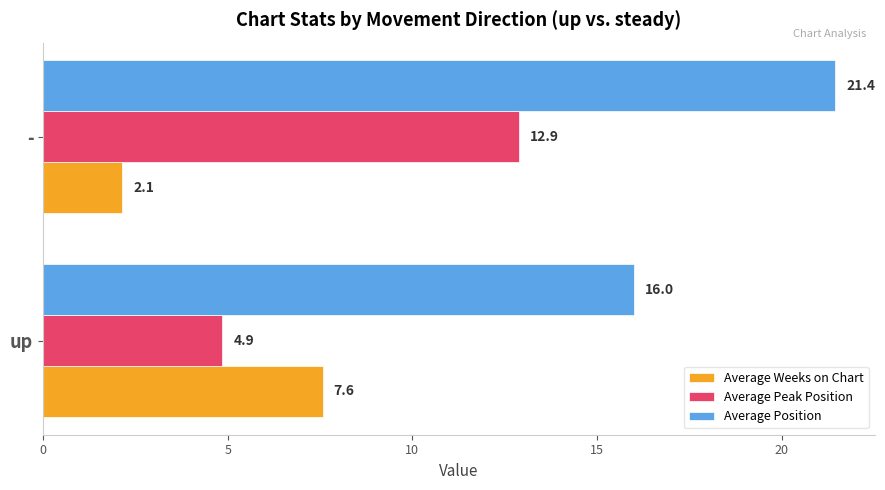

At which category is the sum across all series the highest?

-